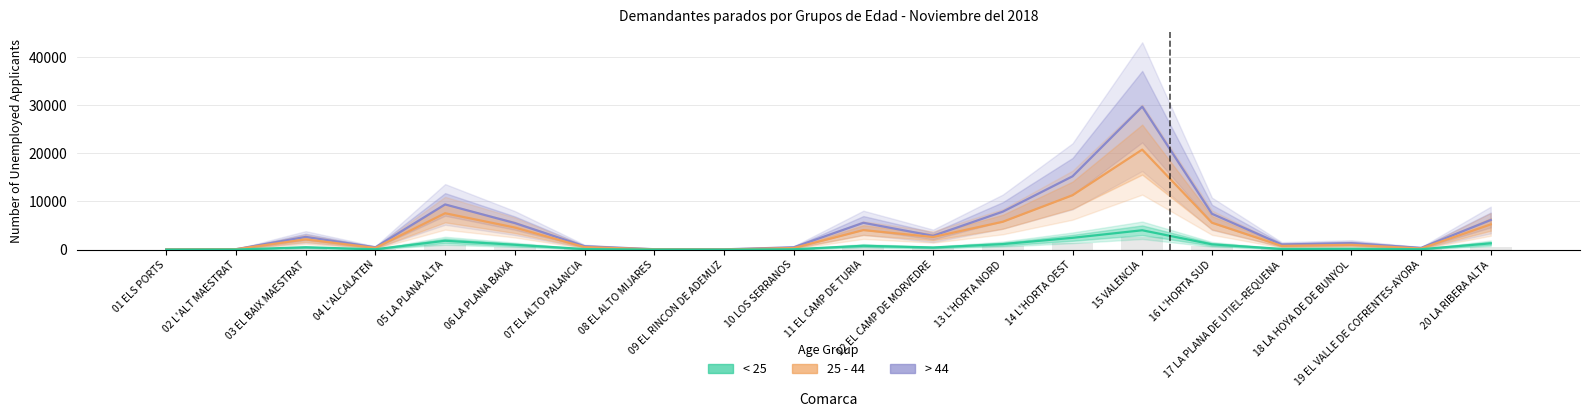

Rank the categories by < 25 value from lowest to highest.

09 EL RINCON DE ADEMUZ, 01 ELS PORTS, 08 EL ALTO MIJARES, 02 L'ALT MAESTRAT, 10 LOS SERRANOS, 04 L'ALCALATEN, 19 EL VALLE DE COFRENTES-AYORA, 07 EL ALTO PALANCIA, 17 LA PLANA DE UTIEL-REQUENA, 18 LA HOYA DE DE BUNYOL, 12 EL CAMP DE MORVEDRE, 03 EL BAIX MAESTRAT, 11 EL CAMP DE TURIA, 06 LA PLANA BAIXA, 16 L'HORTA SUD, 13 L'HORTA NORD, 20 LA RIBERA ALTA, 05 LA PLANA ALTA, 14 L'HORTA OEST, 15 VALENCIA